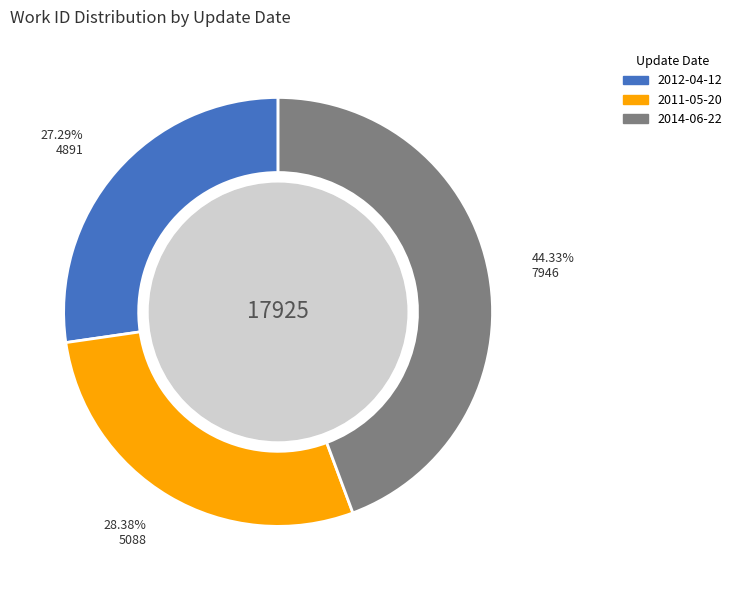

How many segments does this pie chart have?

3